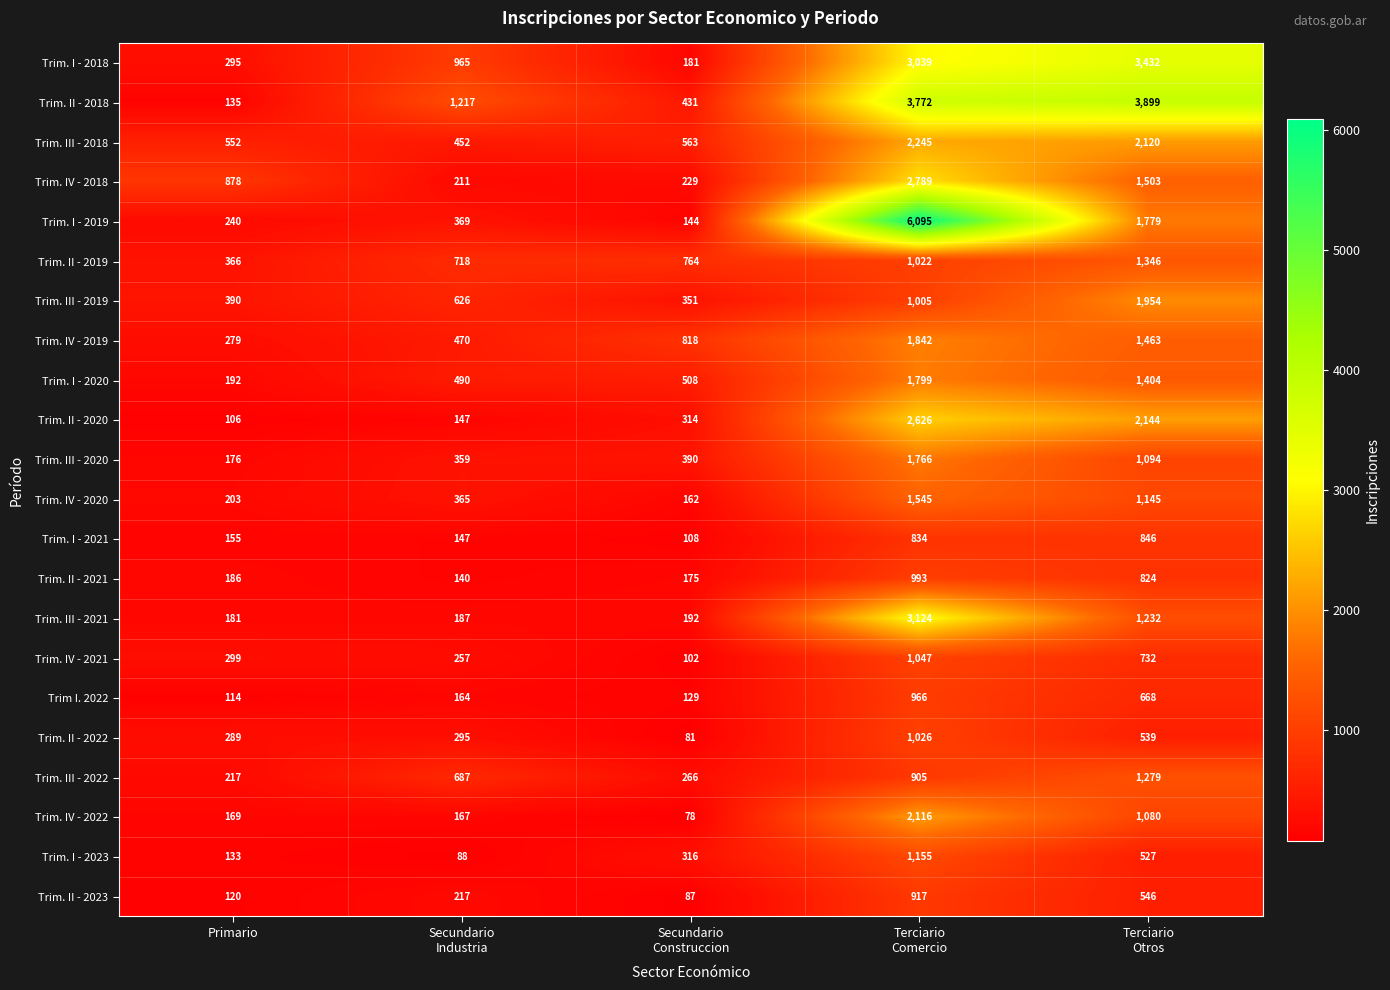

The value of Trim. III - 2019 at Primario is 272. True or false?

False